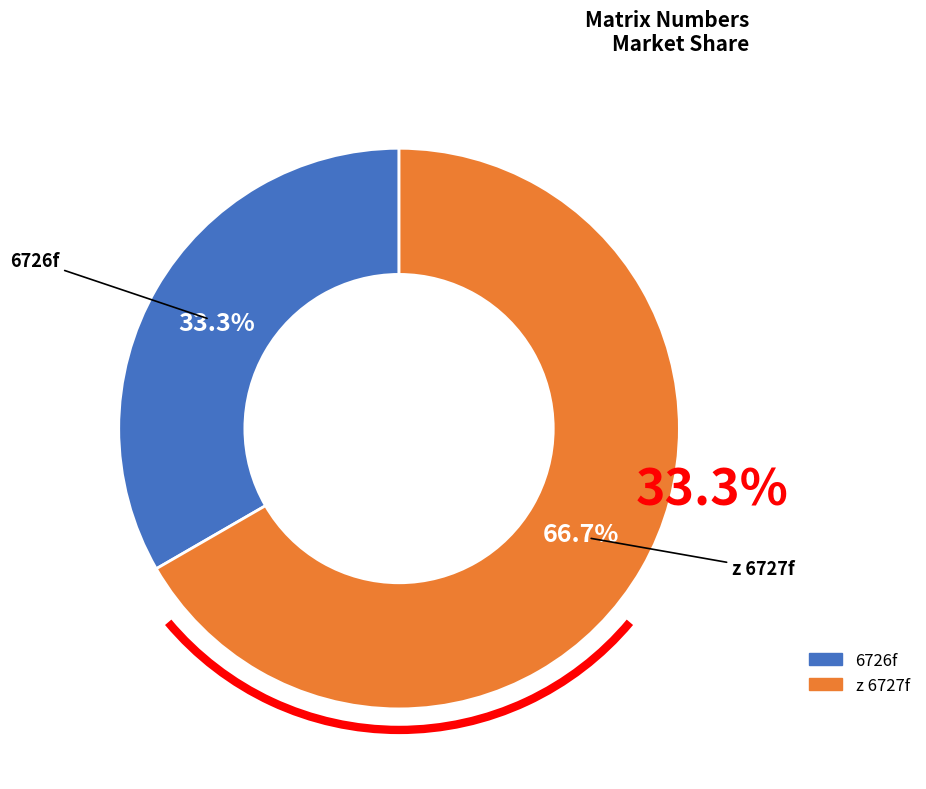

Count the number of slices in the pie.

2